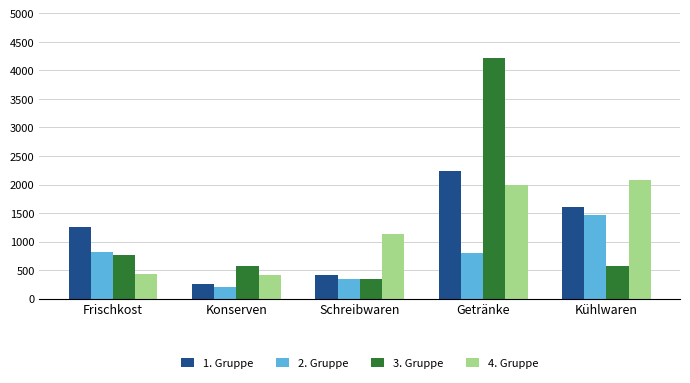

What is the average value of the 4. Gruppe series?

1209